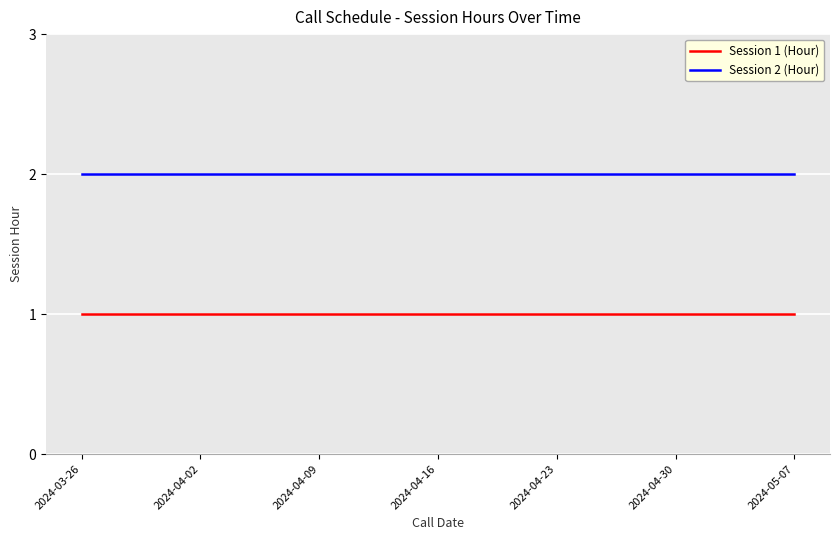

What position from the right is 2024-04-30?

2